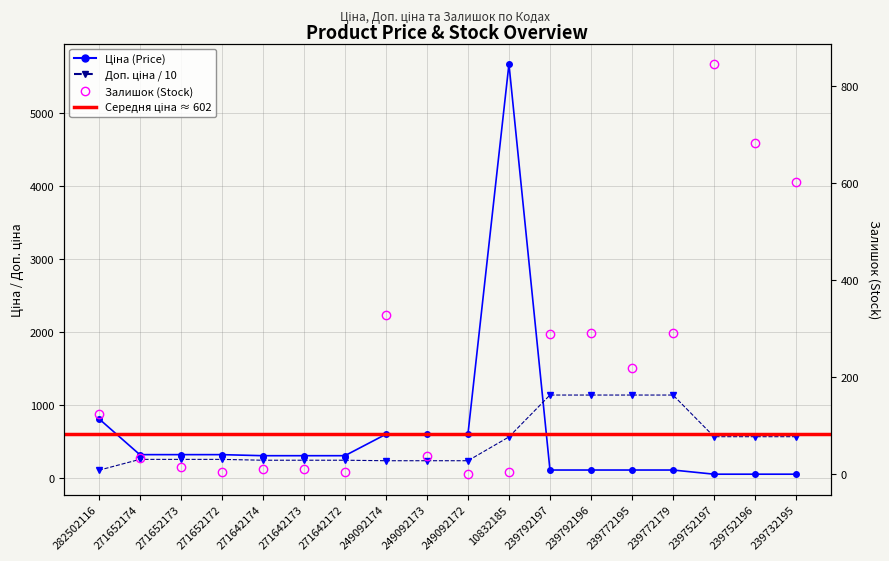

Is it true that Ціна equals 114.1 at 239792196?

True